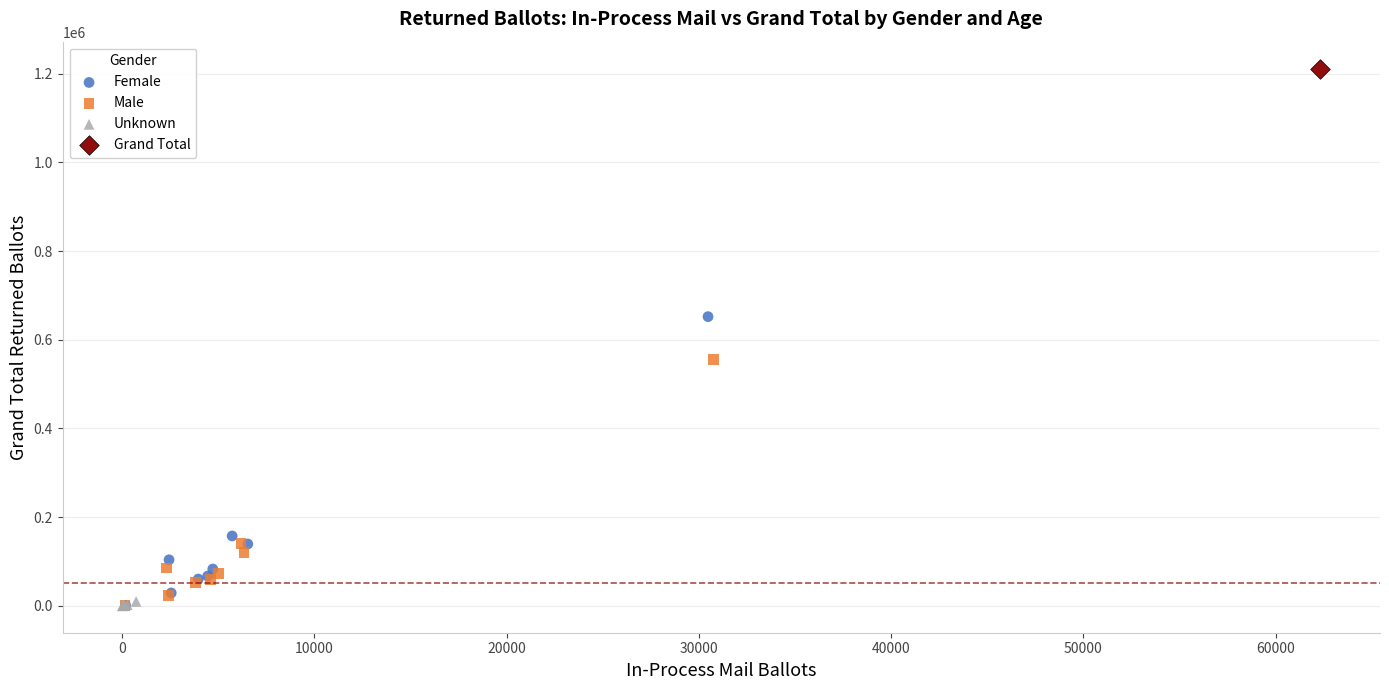

What are all the series names shown in the legend?

Female, Male, Unknown, Grand Total